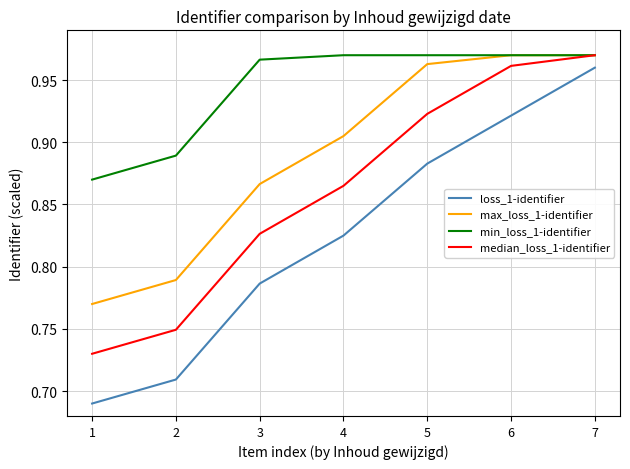

Rank the categories by median_loss_1-identifier value from highest to lowest.

7, 6, 5, 4, 3, 2, 1